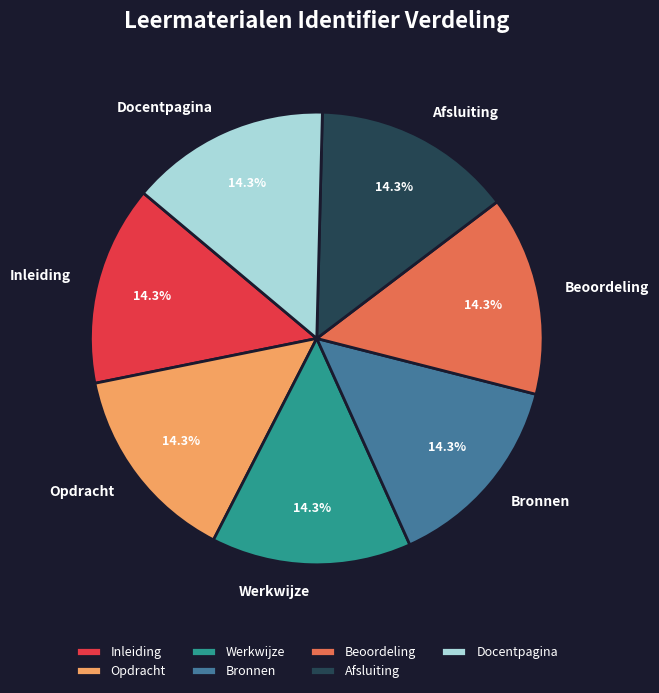

Does Werkwijze represent more than half of the total?

No